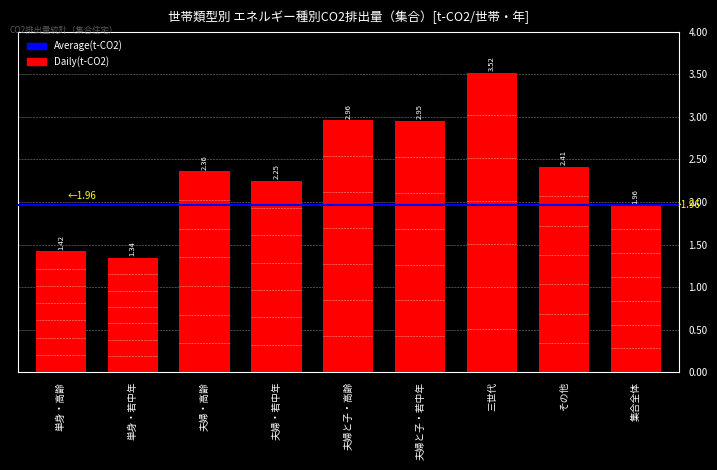

Approximately how many times larger is the value at 夫婦・高齢 compared to 夫婦・若中年?

1.0